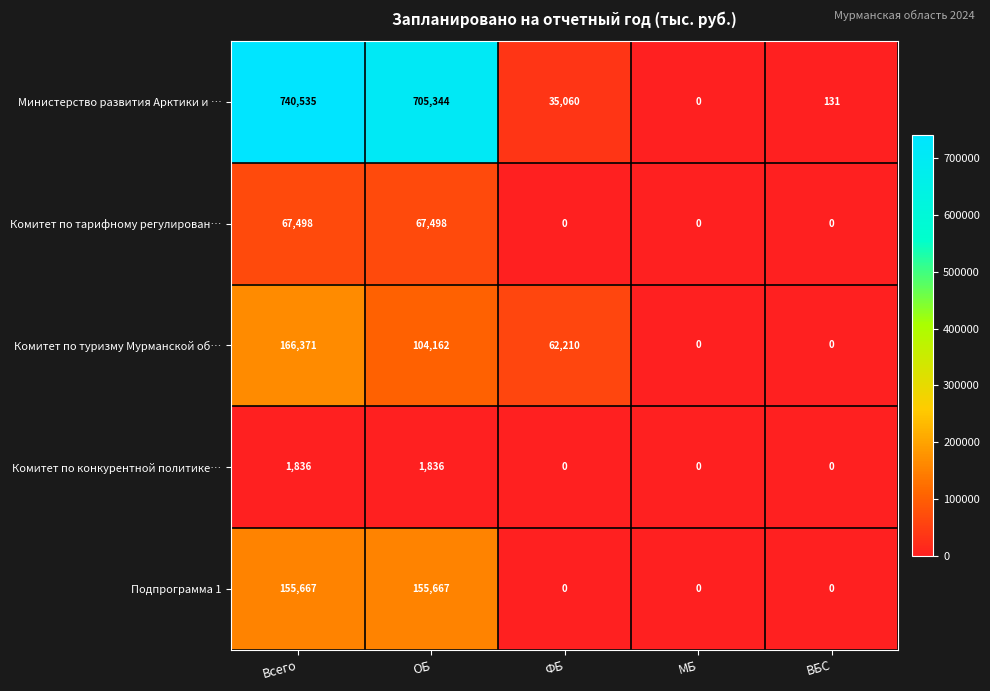

At how many categories does at least one series exceed 107461?

2